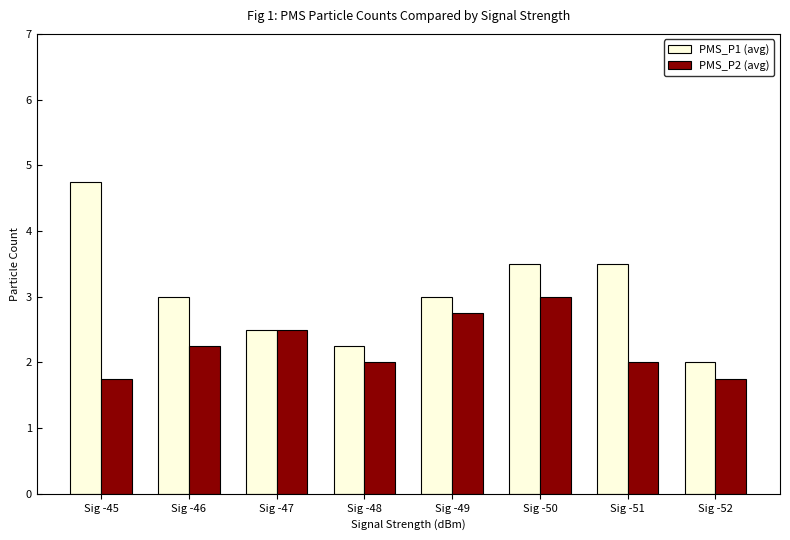

What is the minimum value for PMS_P2 (avg)?

1.8